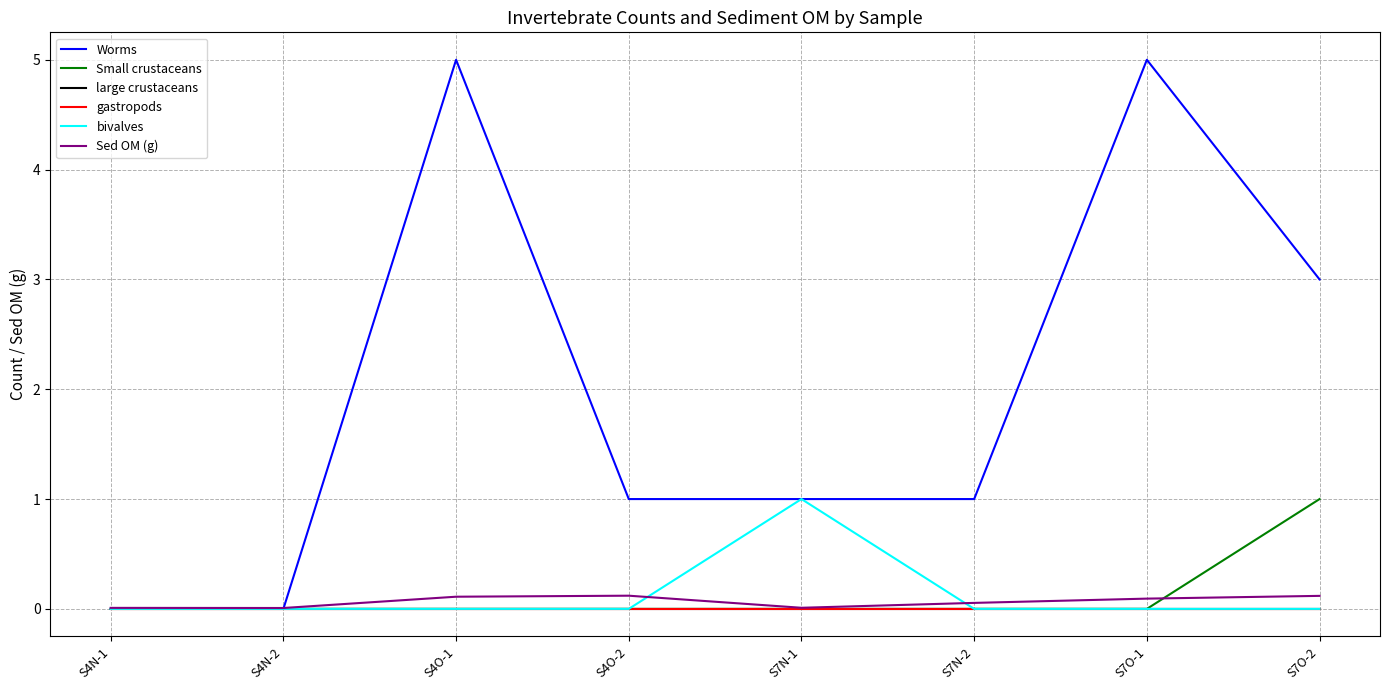

What is the highest value of the bivalves series?

1.0